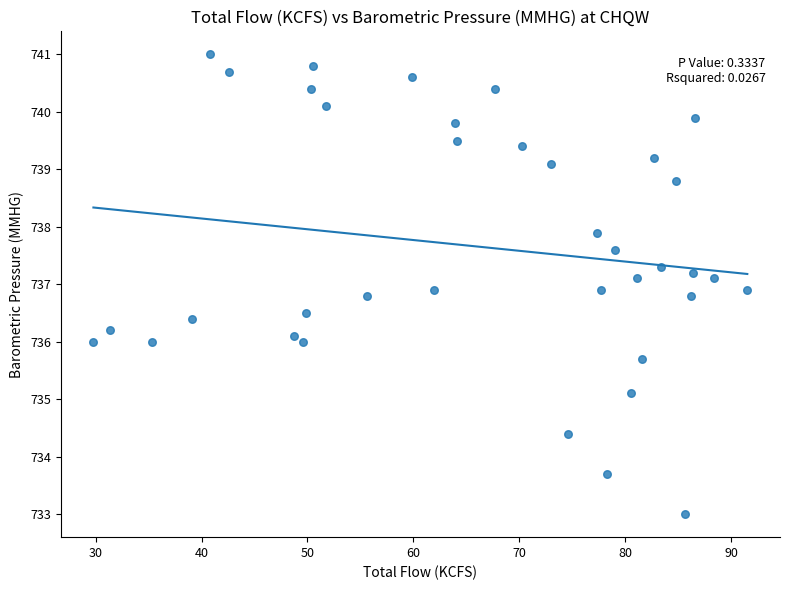

What is the range of X values (max minus min)?

61.7